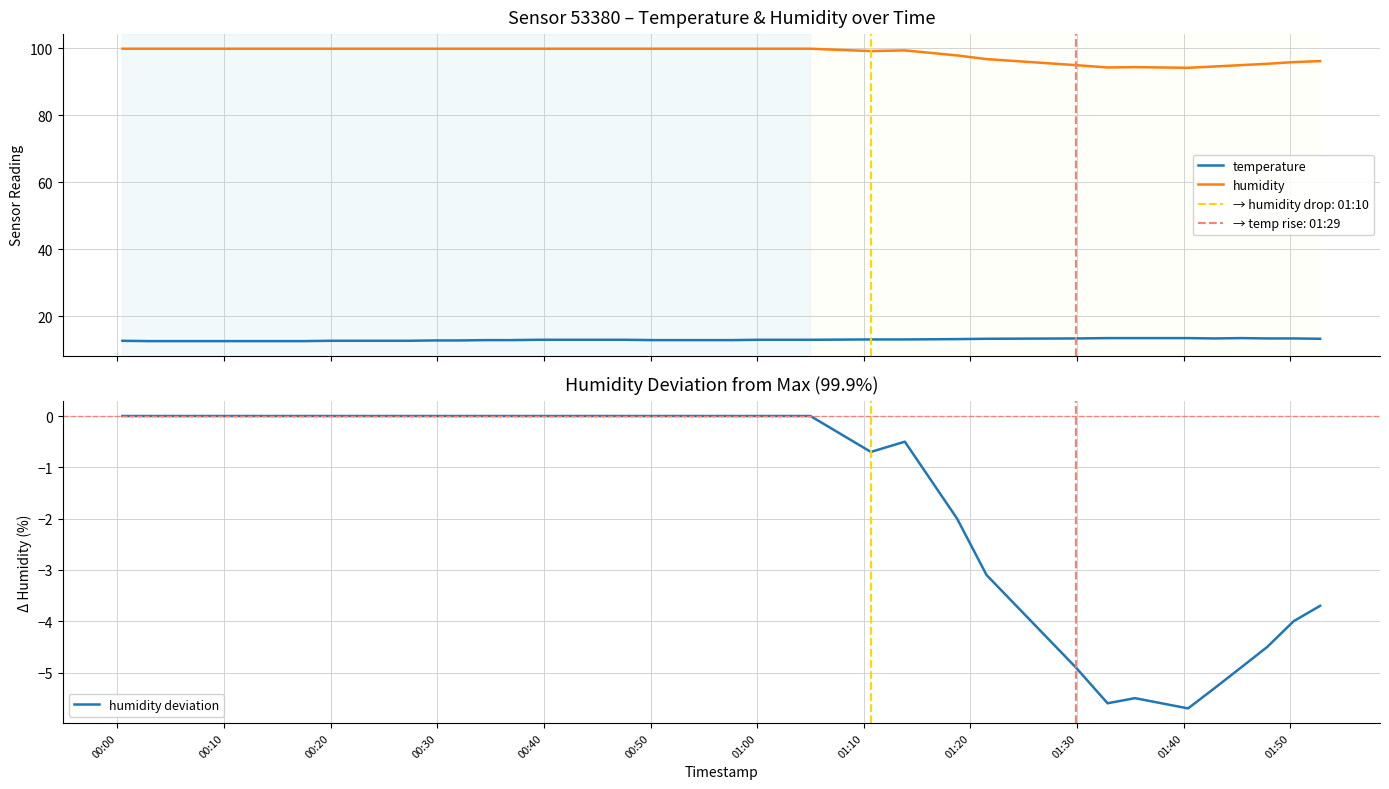

How many lines are shown in the chart?

3